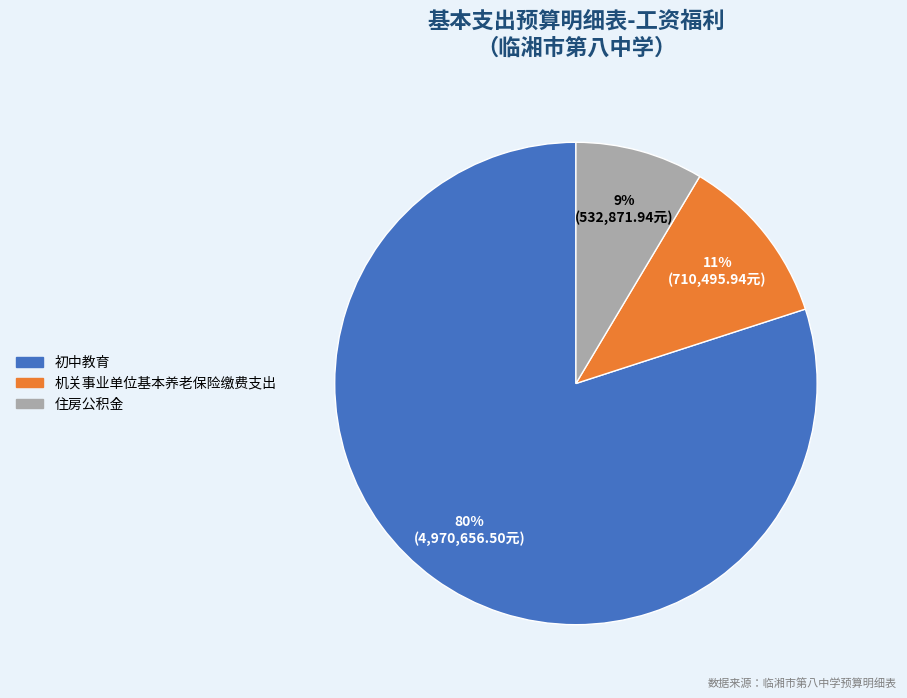

Is it true that 住房公积金 is 9% of the pie?

True